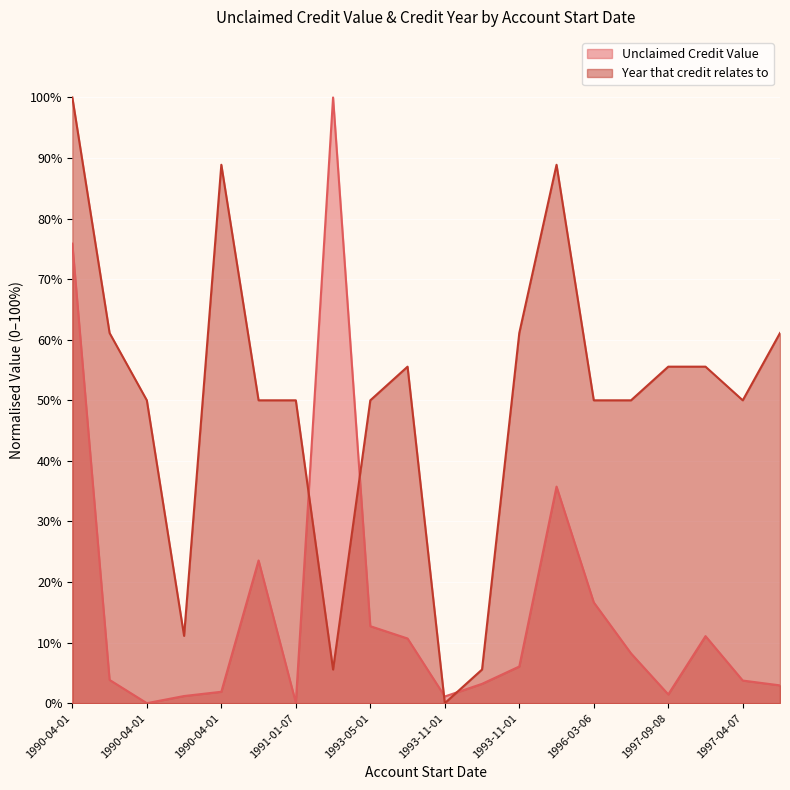

After their last crossing, which series has the higher values: Year that credit relates to or Unclaimed Credit Value?

Year that credit relates to